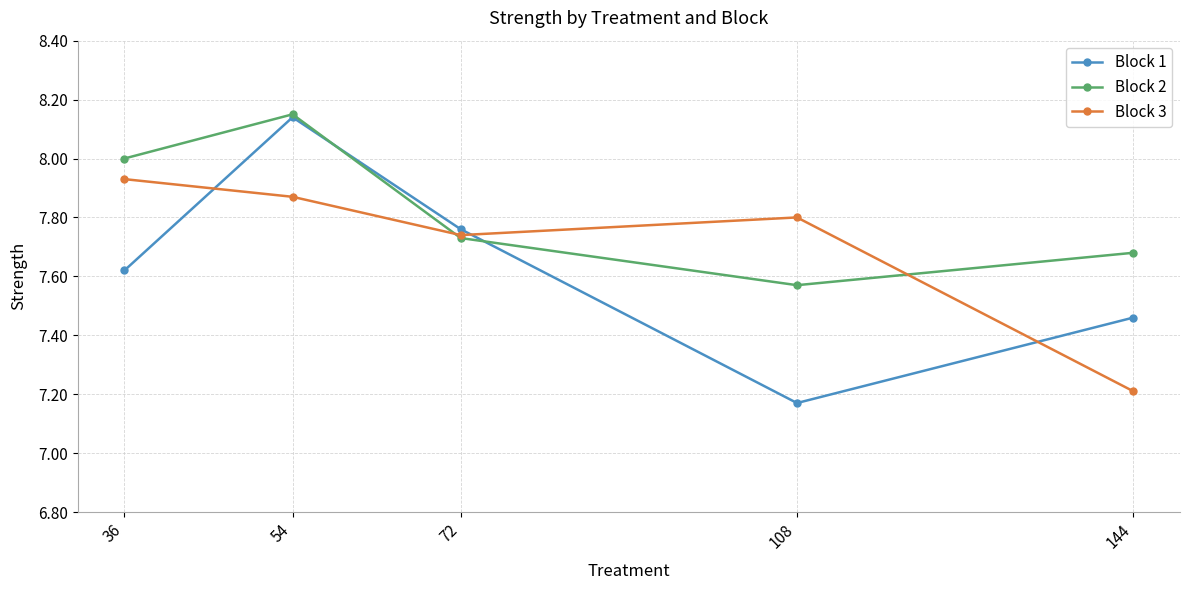

List the labels in order of Block 3 value, largest first.

36, 54, 108, 72, 144